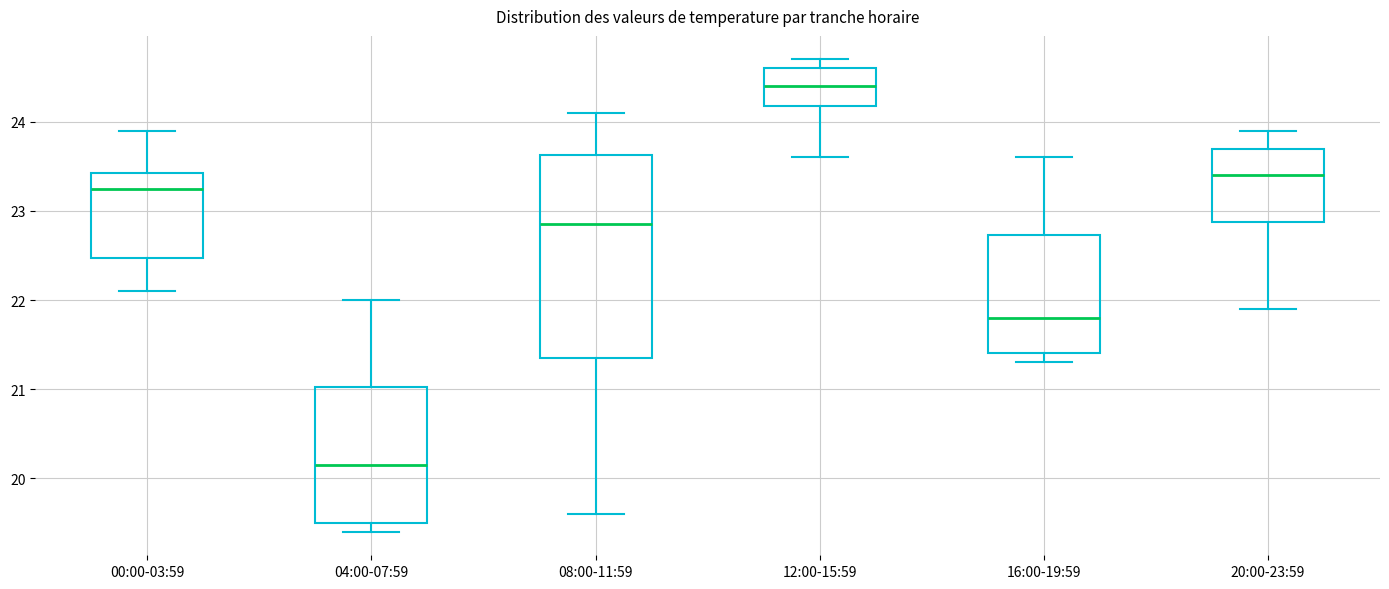

Reading left to right, transcribe this box plot: for each box, give where its median line is, the range the box spans, and where its two whiskers end, as read against the y-axis. The values are not printed on the chart, so give them approximately, as read against the axis.

00:00-03:59: median 23.3, box 22.5 to 23.4, whiskers 22.1 to 23.9
04:00-07:59: median 20.2, box 19.5 to 21.0, whiskers 19.4 to 22.0
08:00-11:59: median 22.9, box 21.4 to 23.6, whiskers 19.6 to 24.1
12:00-15:59: median 24.4, box 24.2 to 24.6, whiskers 23.6 to 24.7
16:00-19:59: median 21.8, box 21.4 to 22.7, whiskers 21.3 to 23.6
20:00-23:59: median 23.4, box 22.9 to 23.7, whiskers 21.9 to 23.9